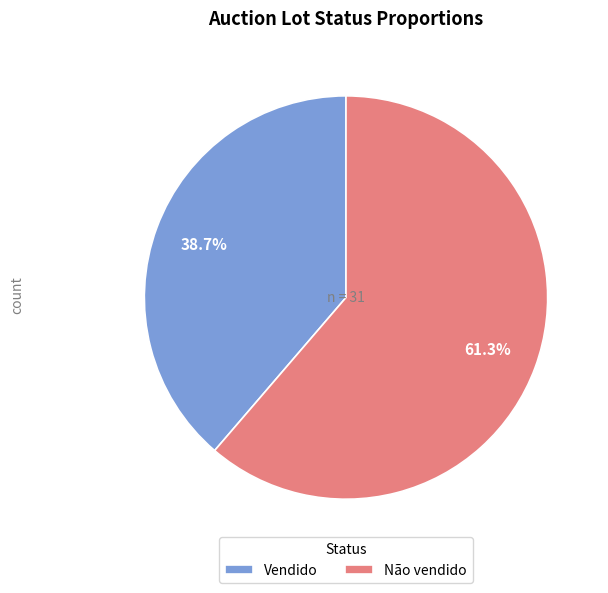

How many slices are in this pie chart?

2